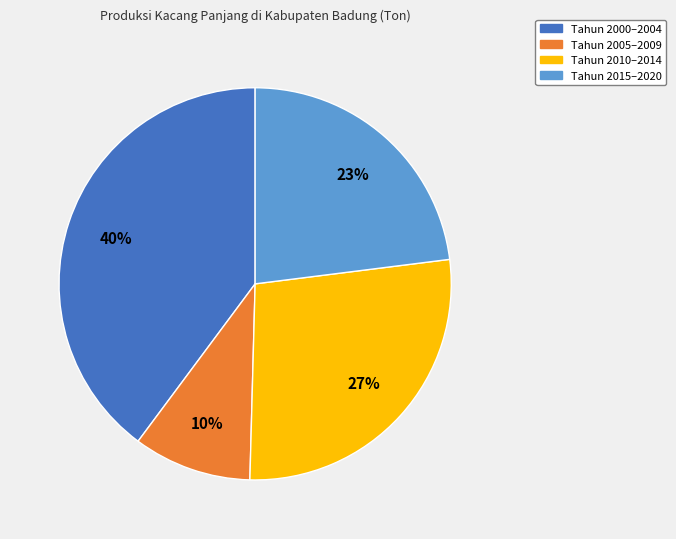

To the nearest percent, what is the difference between the Tahun 2015–2020 and Tahun 2010–2014 slice percentages?

4%